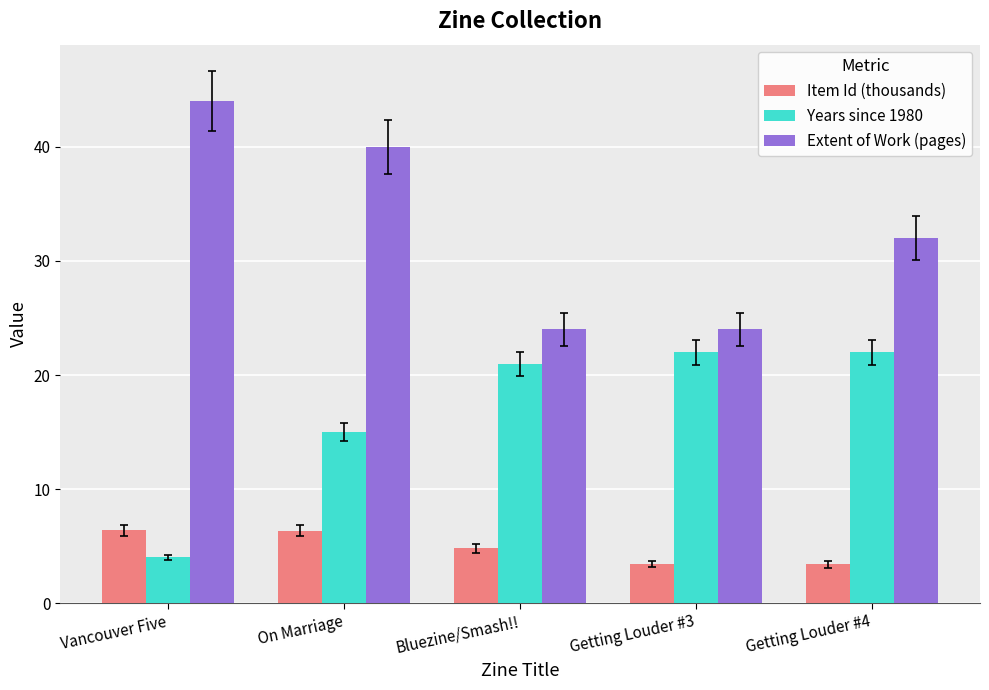

What is the label of the 5th bar from the left?

Getting Louder #4